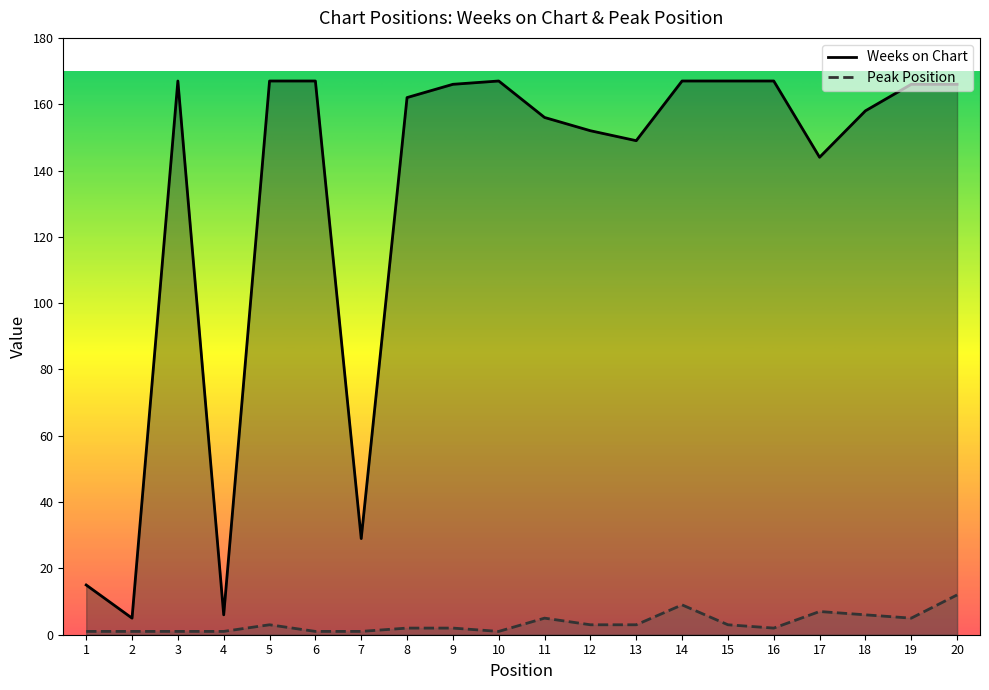

Which category has the lowest value in the Peak Position series?

1